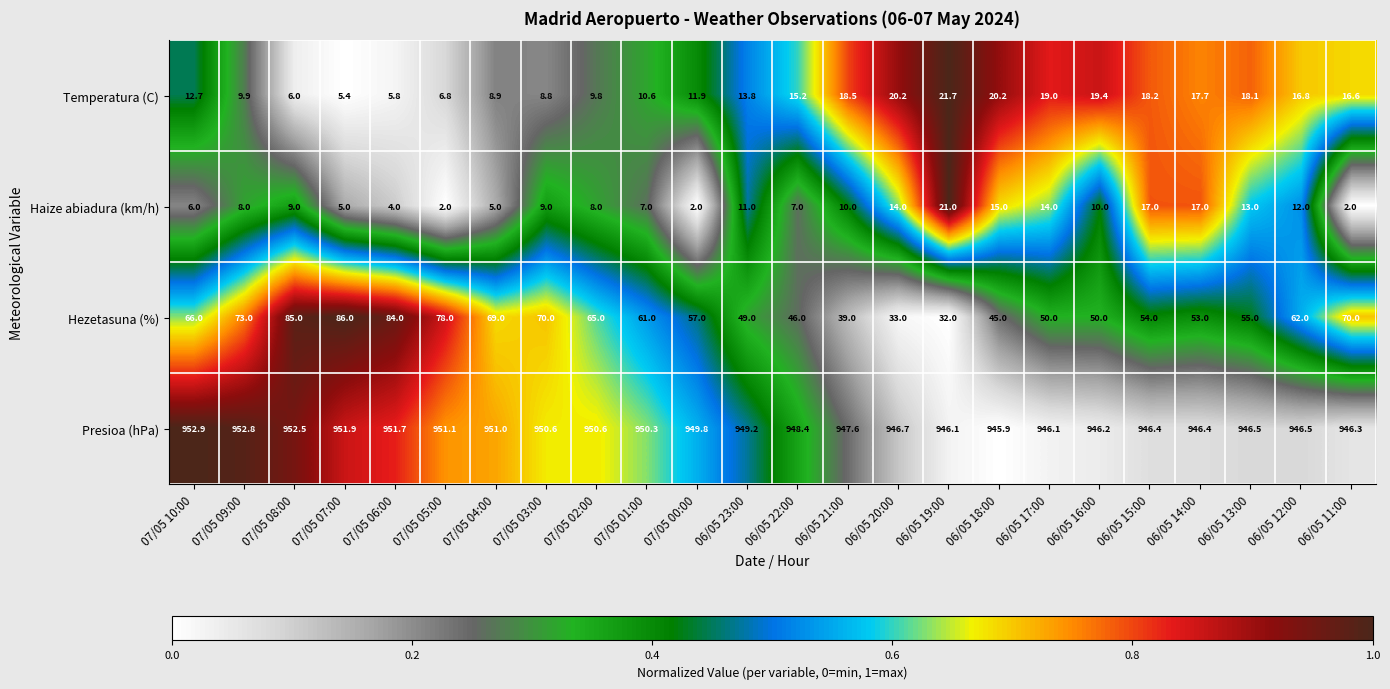

At 07/05 05:00, list the series in order from largest to smallest.

Presioa (hPa), Hezetasuna (%), Temperatura (C), Haize abiadura (km/h)